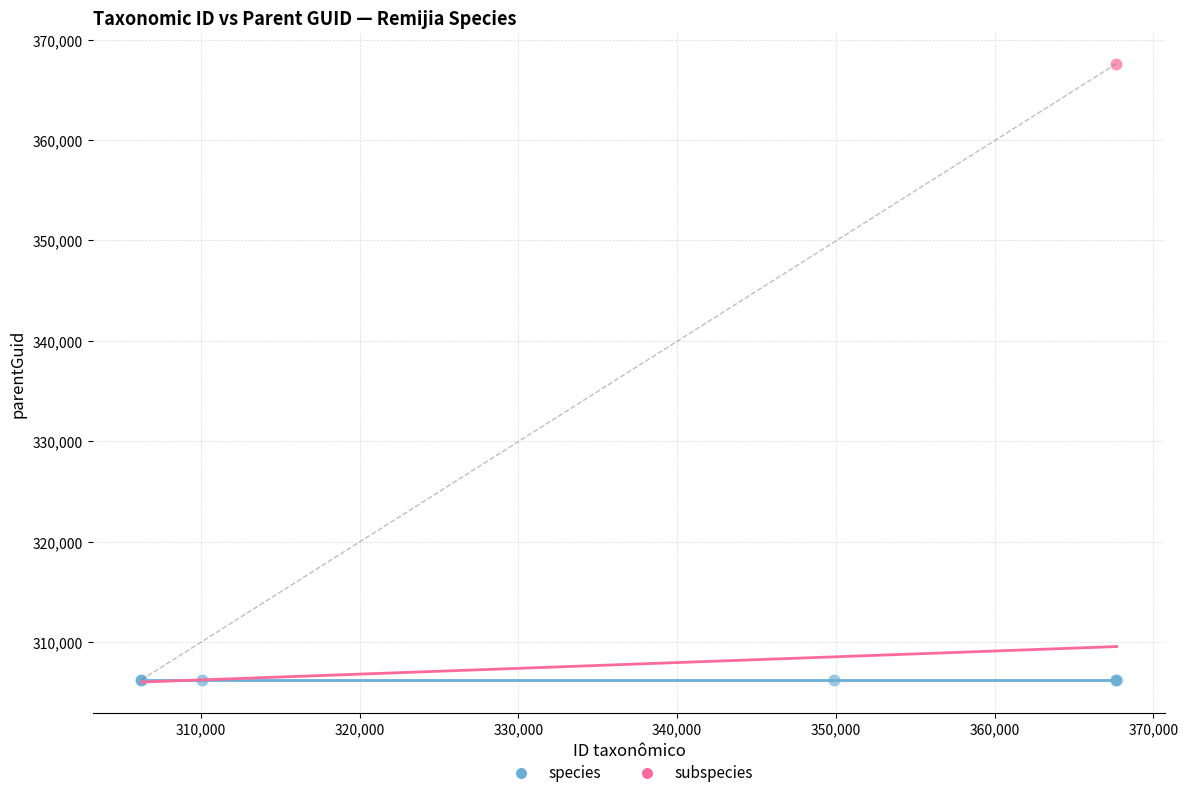

Which series contains the highest Y value?

subspecies